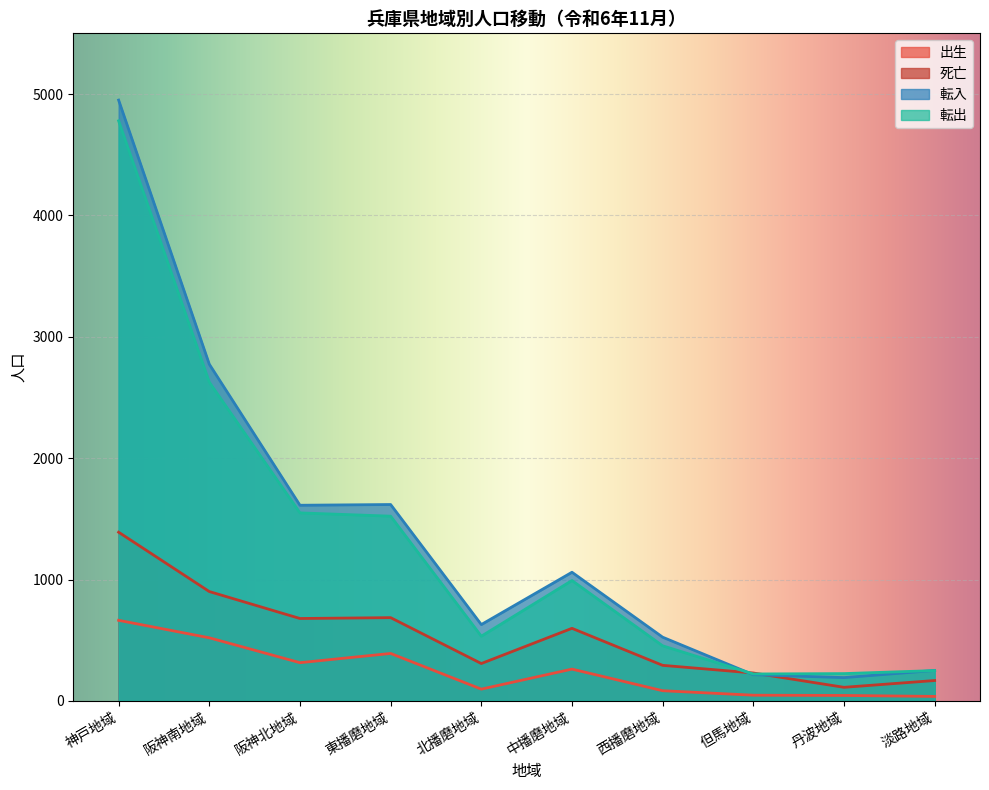

What is the label of the 3rd point from the right?

但馬地域